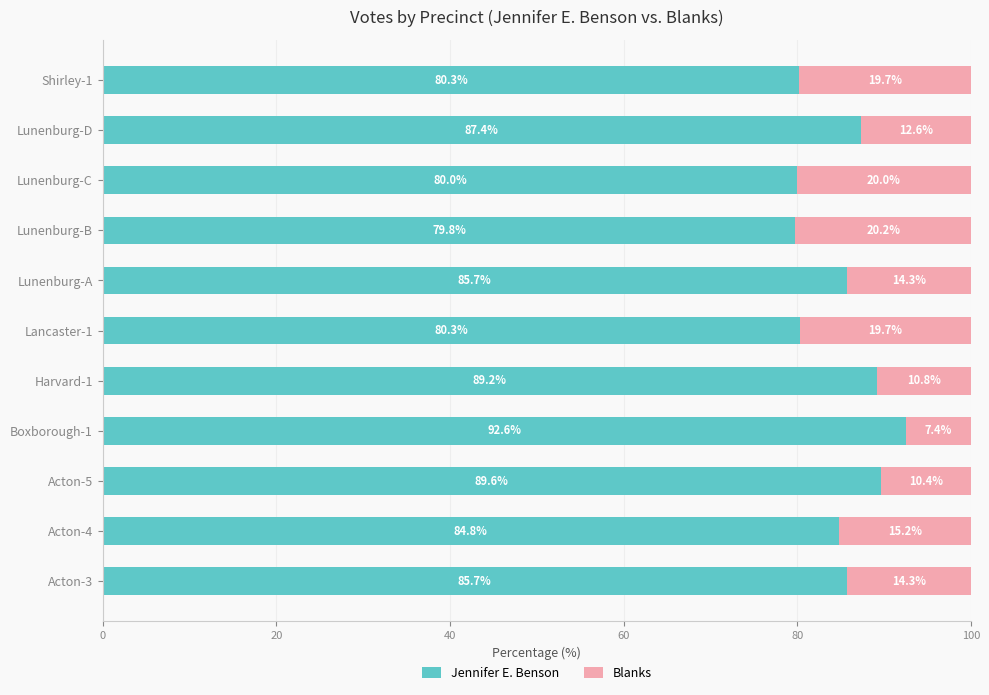

The Jennifer E. Benson series shows 89.6 at Acton-5. True or false?

True